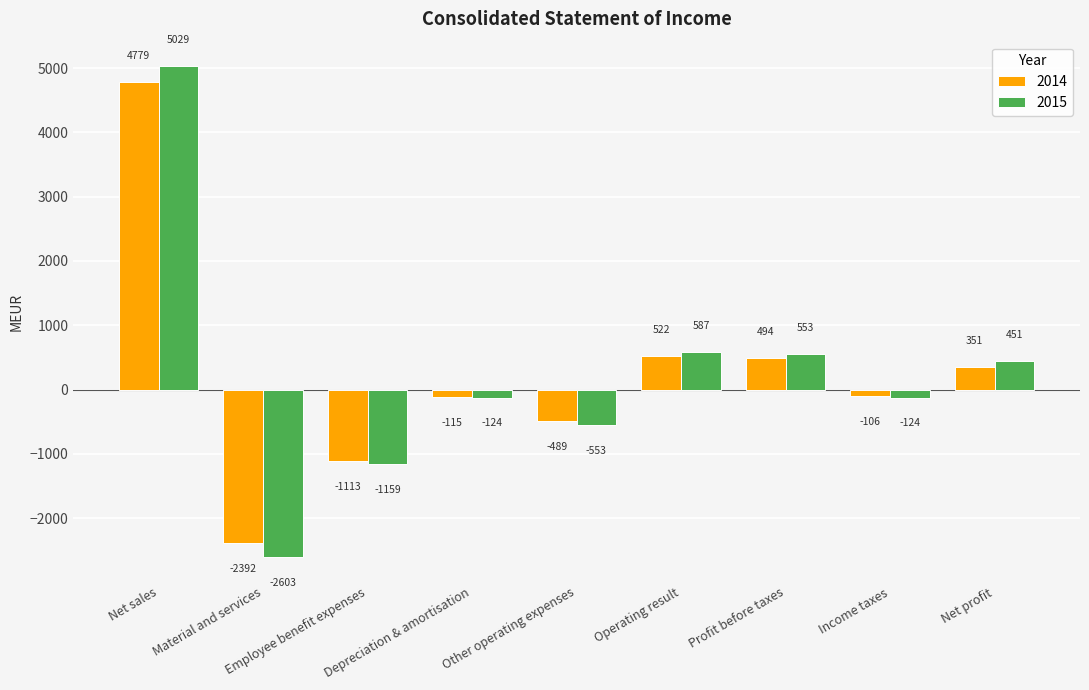

At which label is 2014 closest to 1193?

Operating result